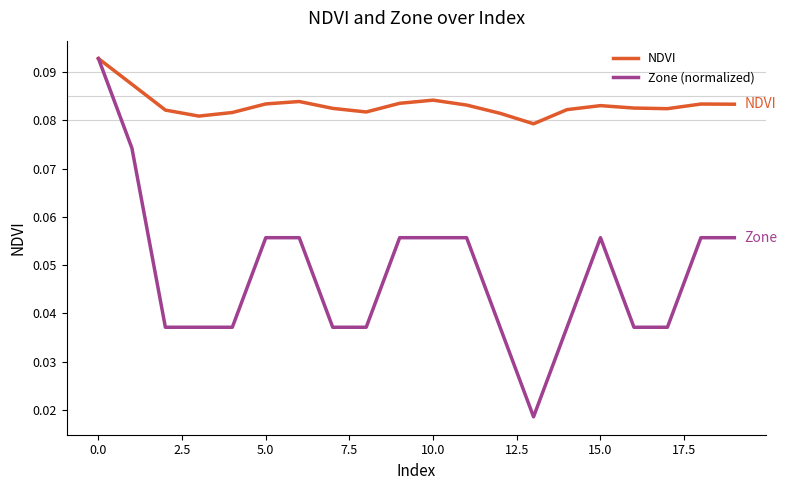

What is the sum of all NDVI values?

1.7